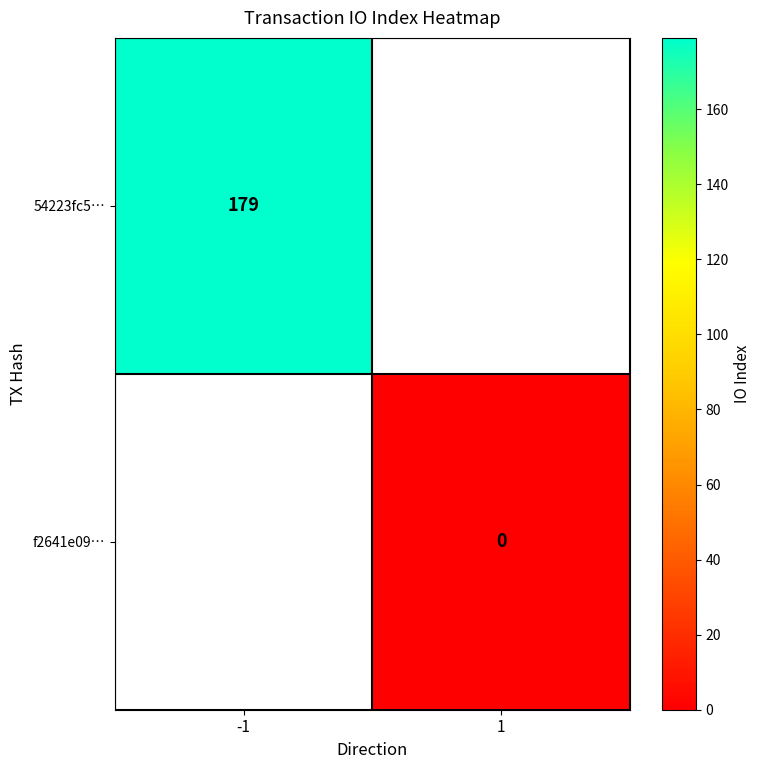

Is the value of 54223fc5… at -1 greater than the value of f2641e09… at 1?

Yes